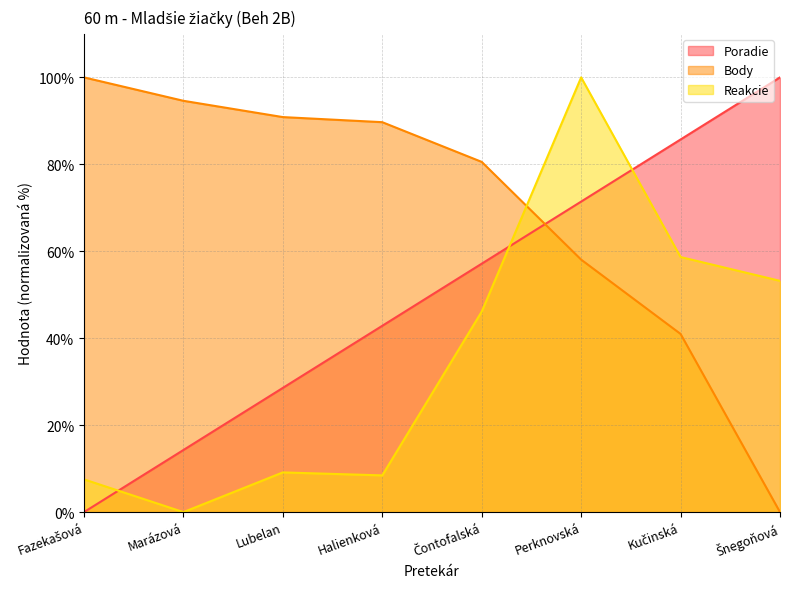

What is the difference between the highest and lowest values at Marázová?

94.6